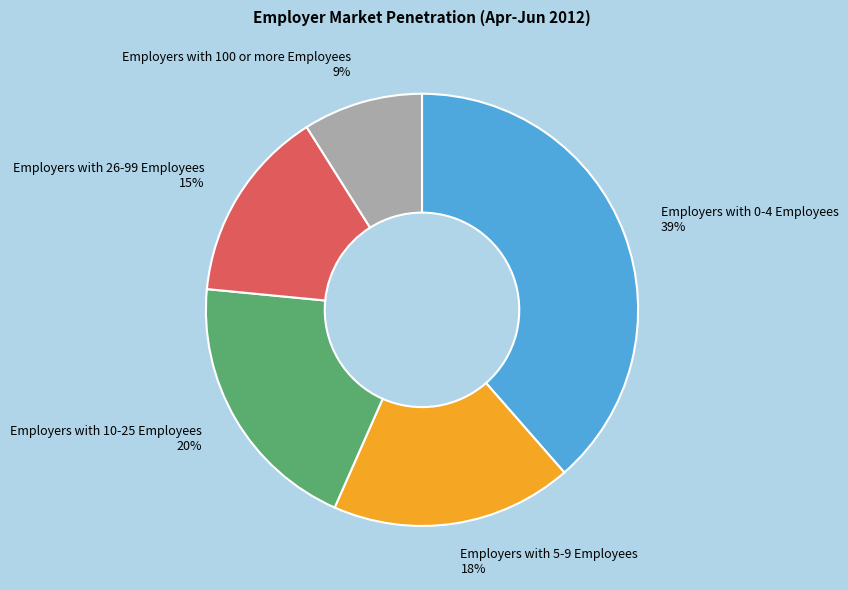

Which slice is the largest?

Employers with 0-4 Employees